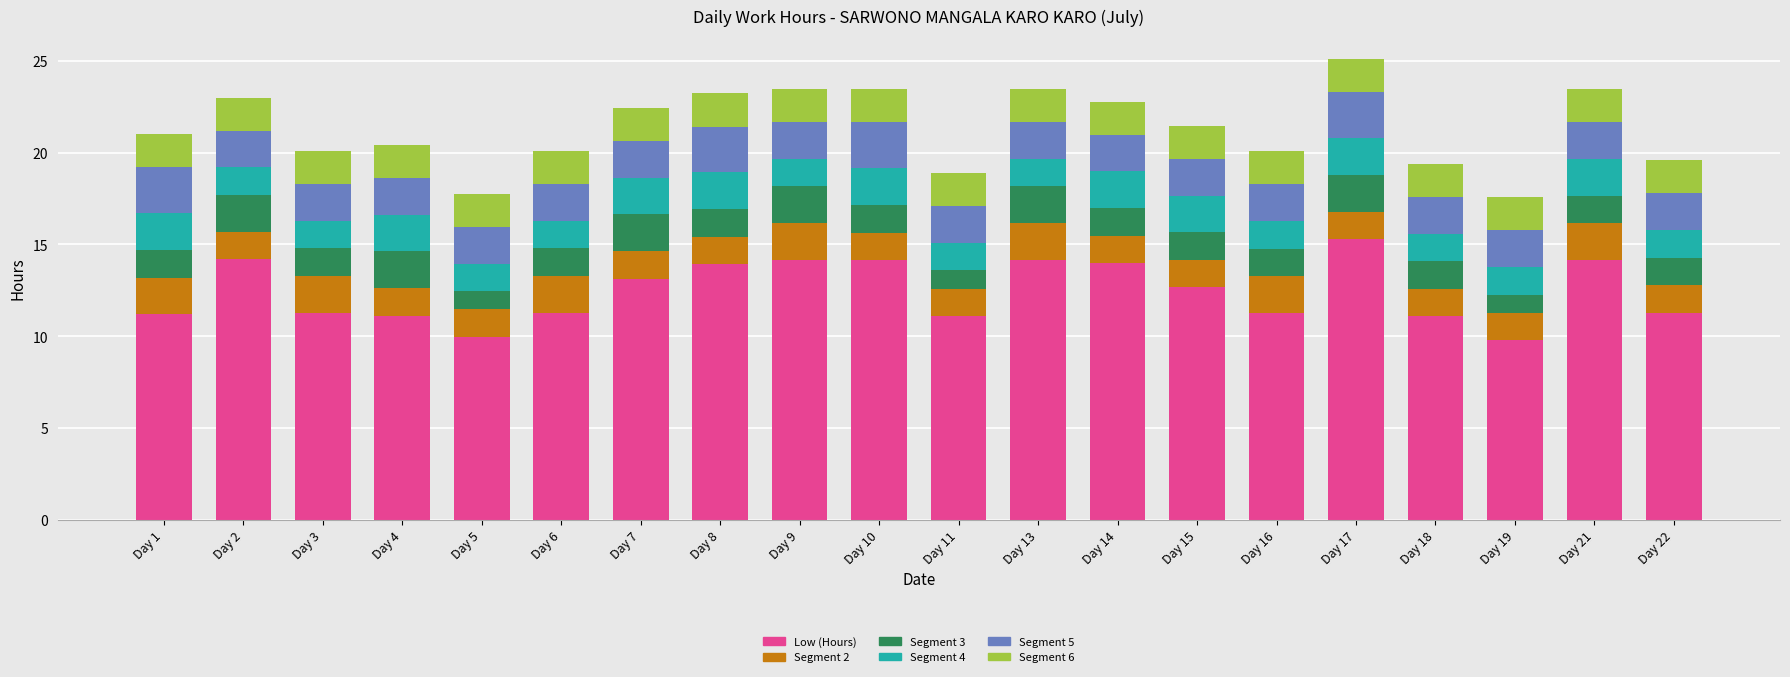

What is the total value across all series at Day 18?

19.4